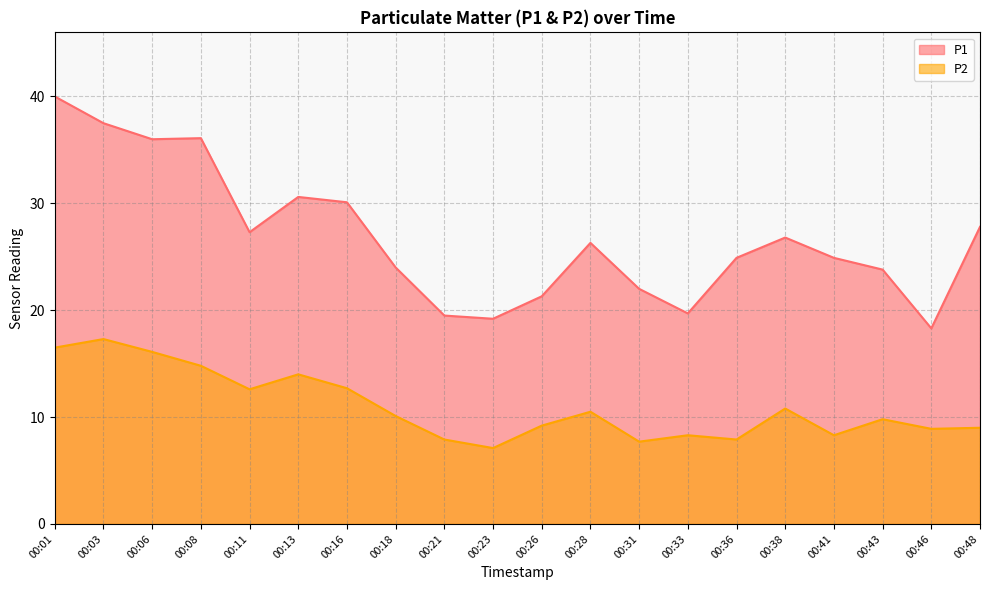

Which series has the largest range (max minus min)?

P1